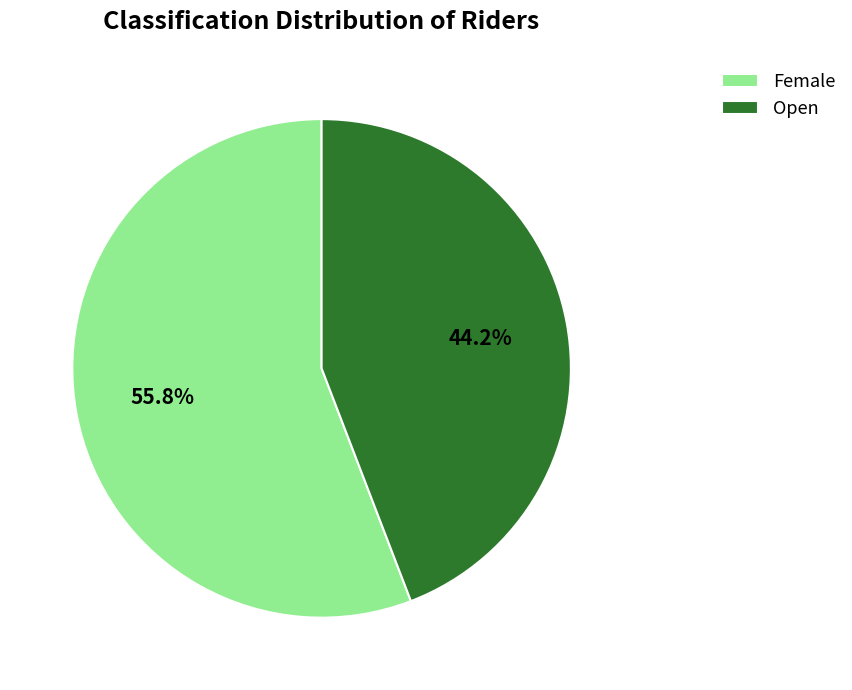

Is Female the majority of the pie?

Yes